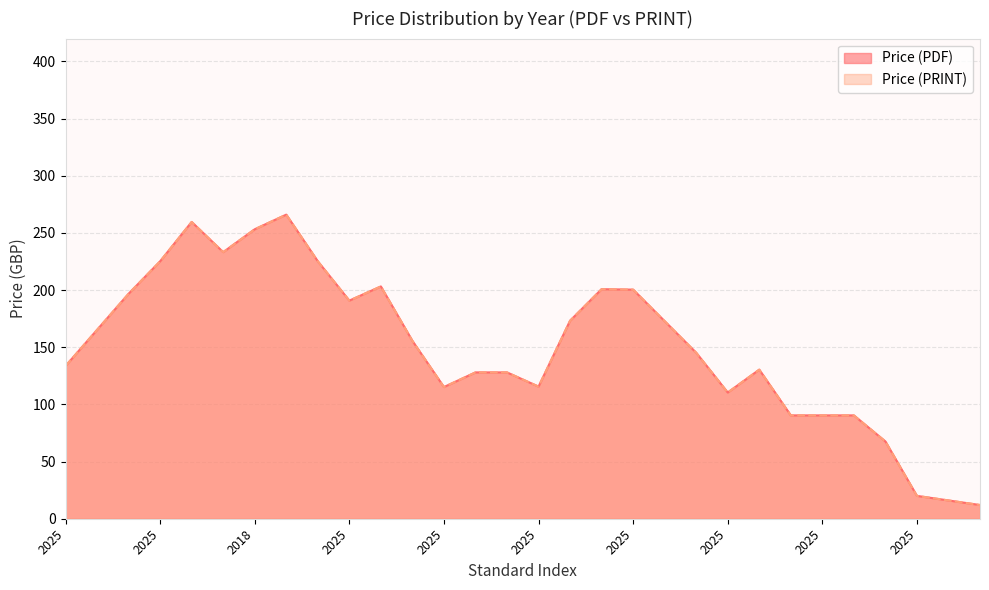

At which category does the chart reach its peak across all series?

2025